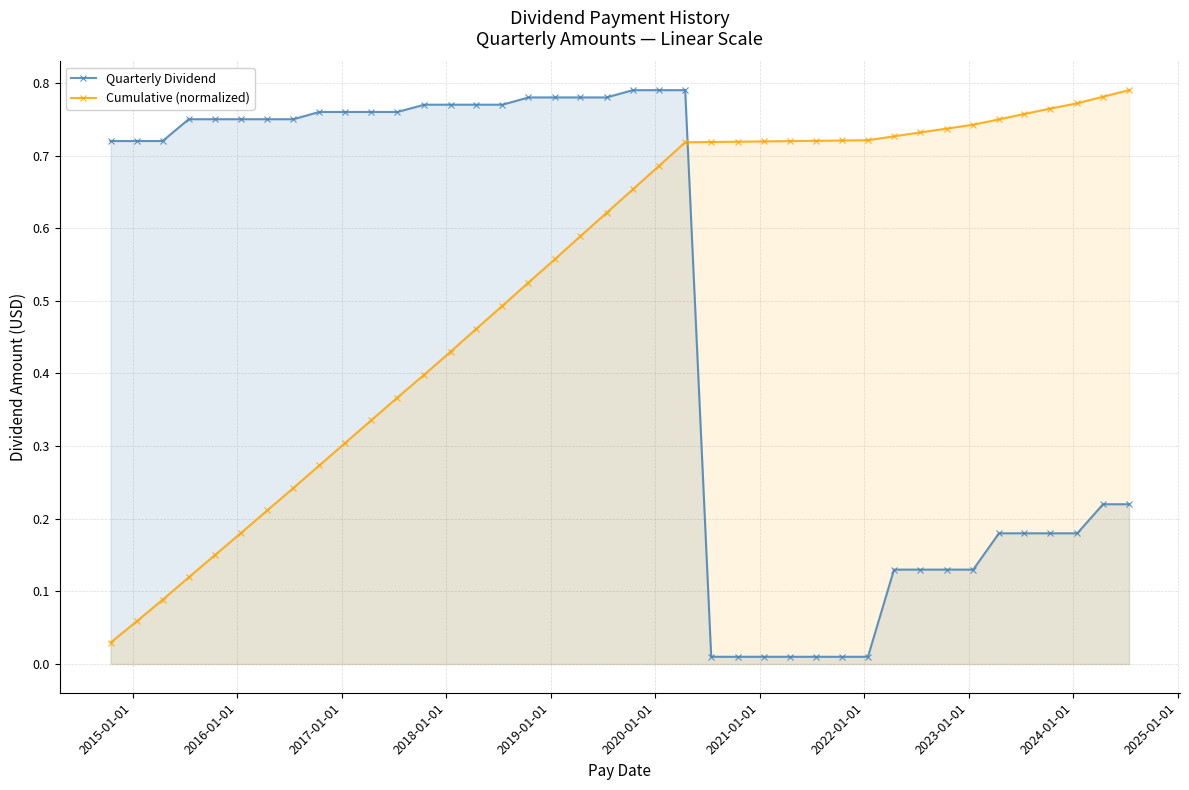

Rank the series by their average value, from lowest to highest.

Quarterly Dividend, Cumulative (normalized)